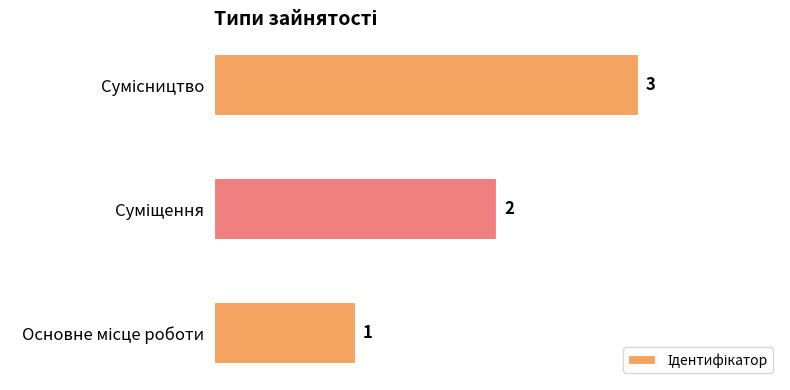

What is the sum of all values?

6